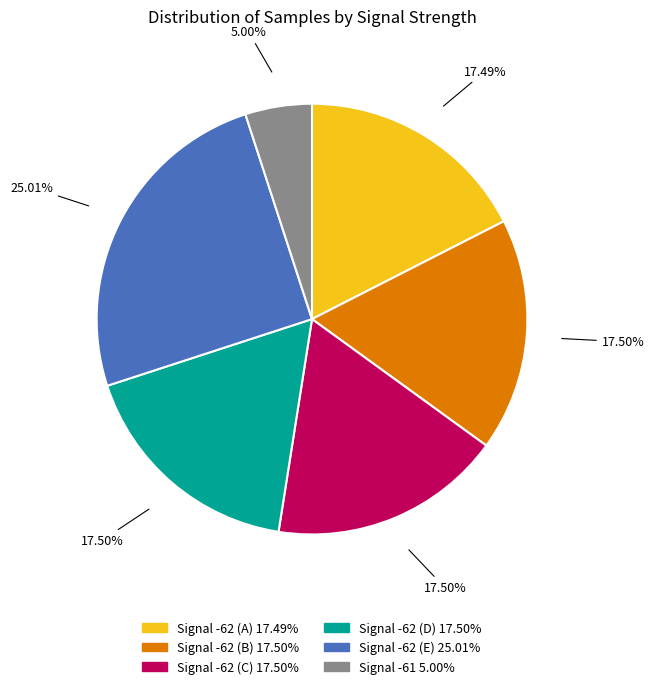

Is there any slice that represents more than half of the pie?

No